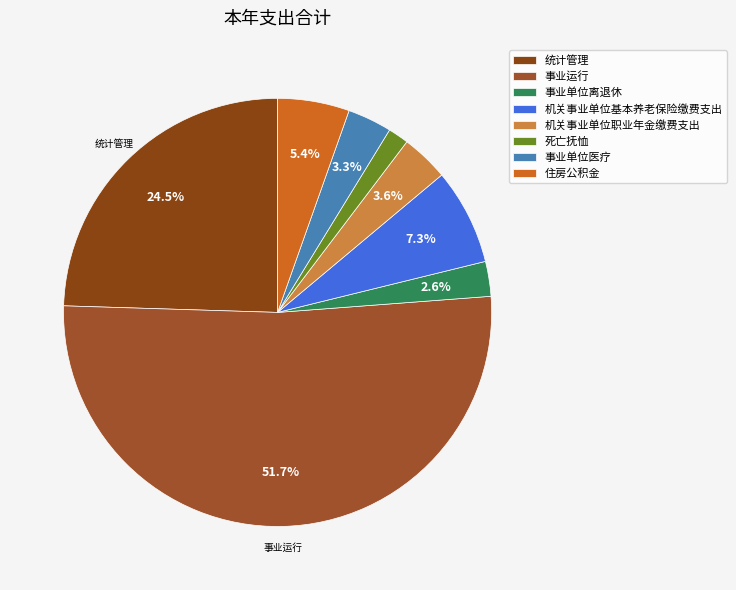

True or false: 死亡抚恤 accounts for 2% of the total.

True